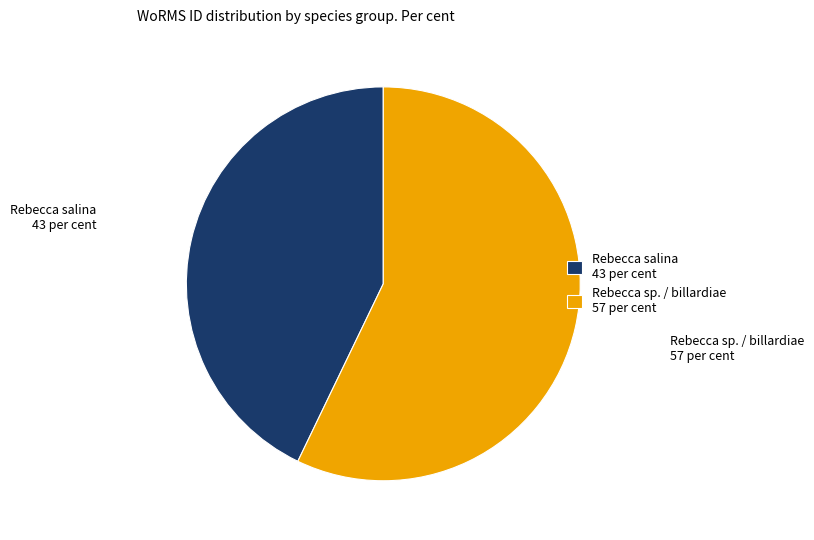

Is it true that Rebecca salina 43 per cent is 37% of the pie?

False